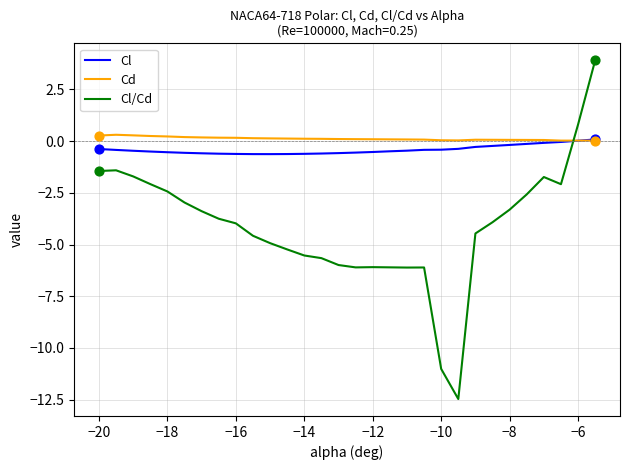

What is the smallest value displayed?

-12.5